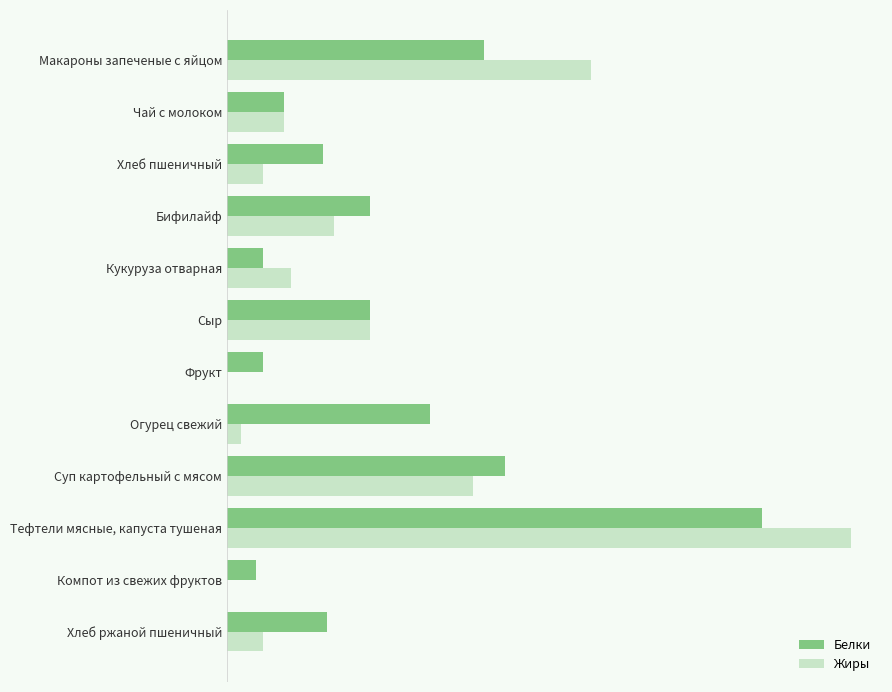

What are all the series names shown in the legend?

Белки, Жиры